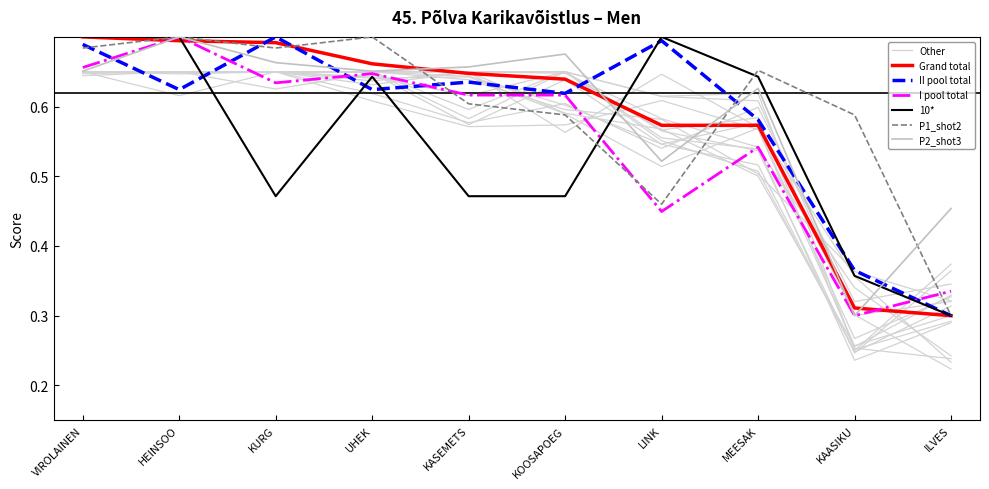

Rank the series at KAASIKU from highest to lowest value.

P1_shot2, II pool total, 10*, Grand total, I pool total, P2_shot3